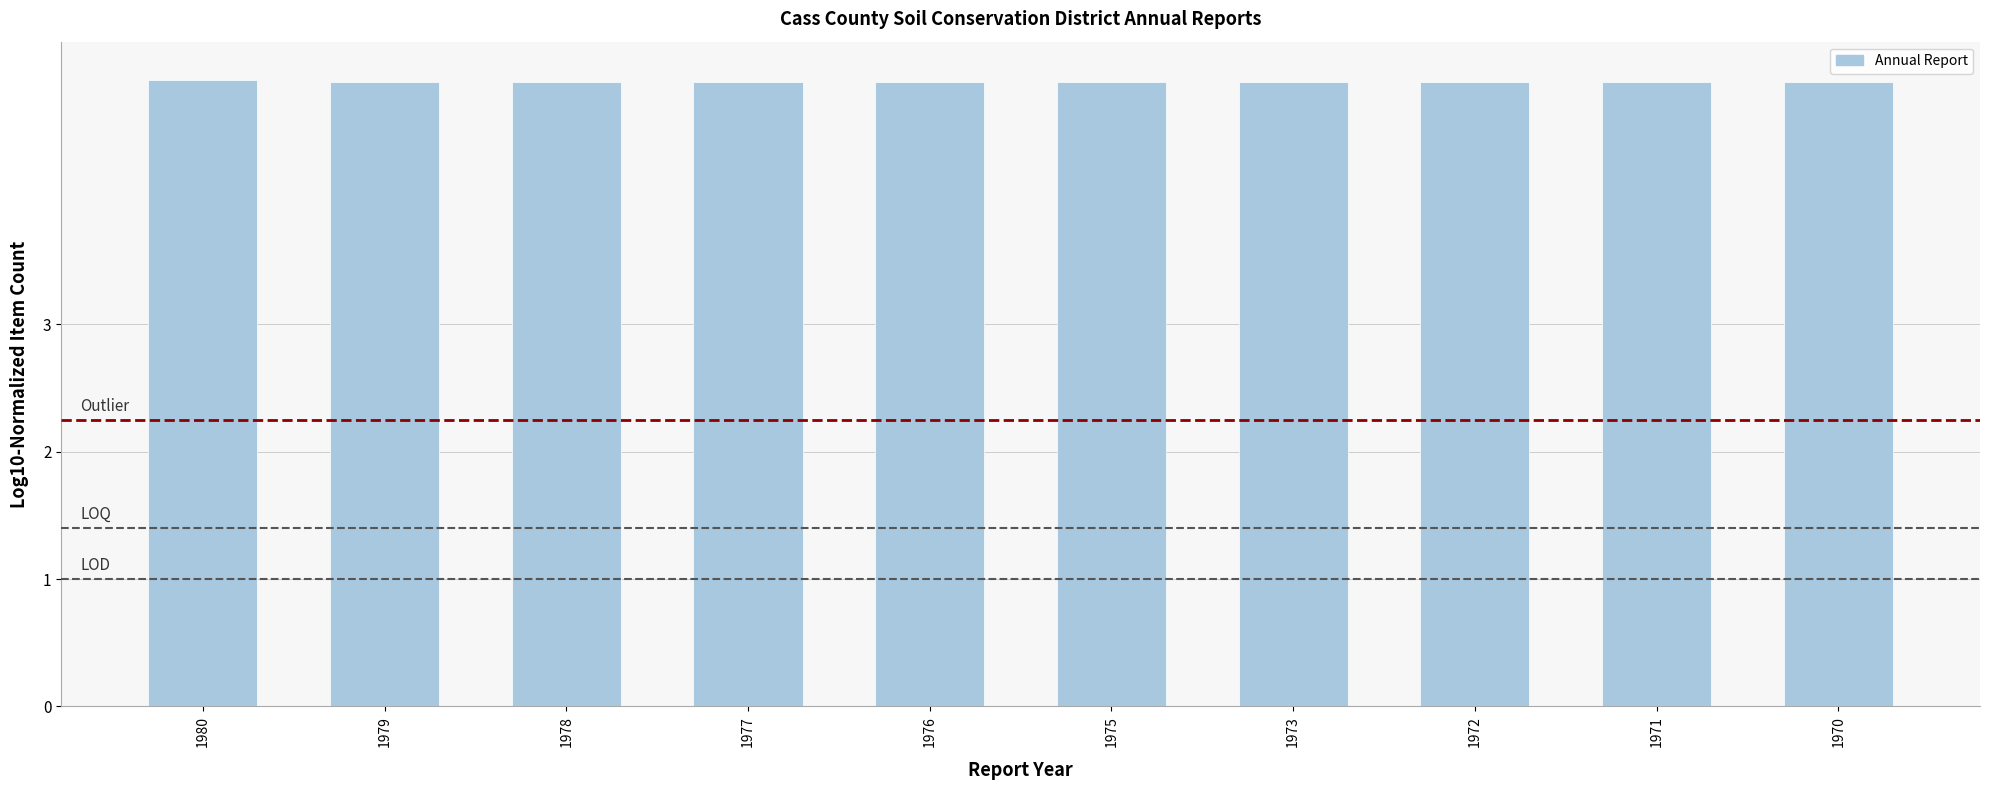

What value does the data have at 1976?

4.9